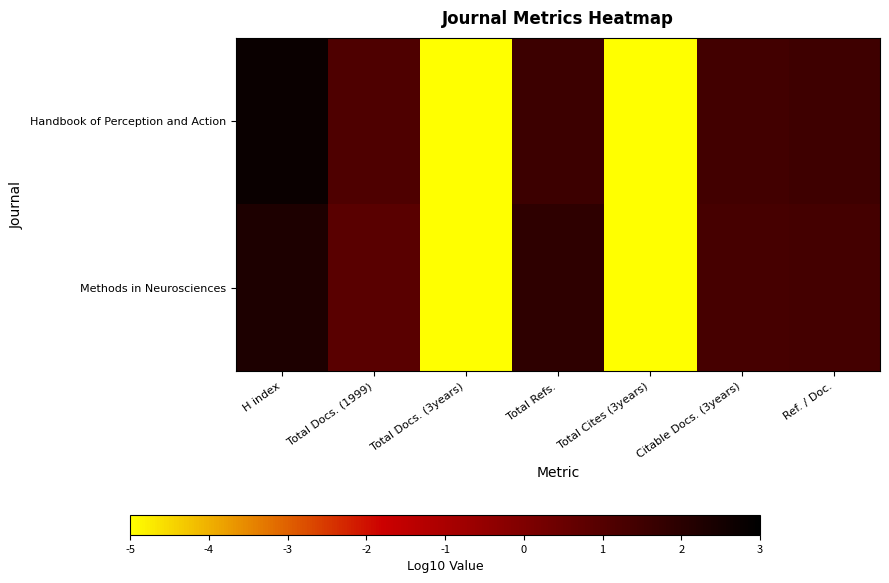

What is the total value across all series at Total Docs. (3years)?

-10.0